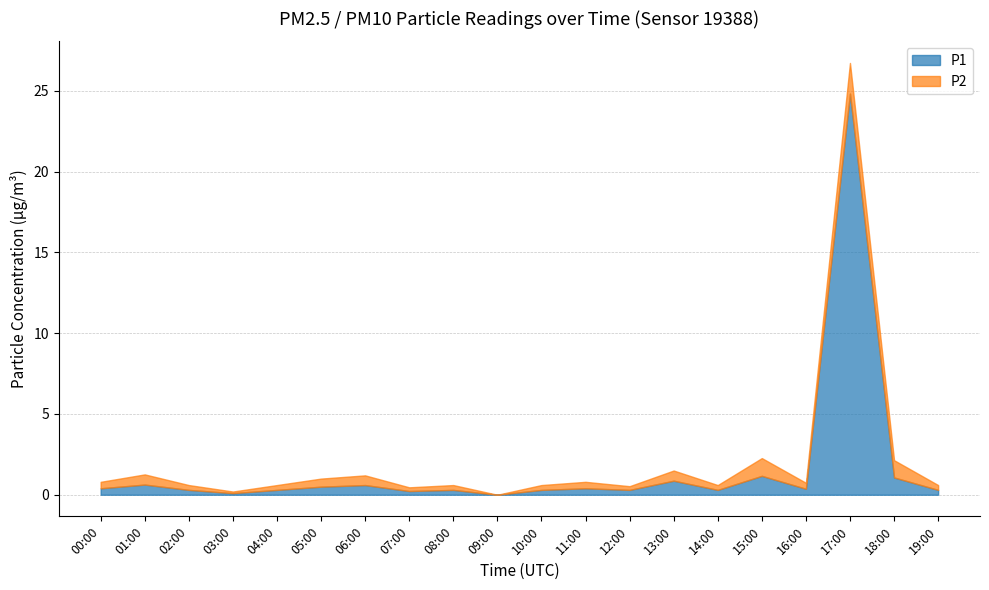

In P1, how many points are higher than both neighbors (excluding endpoints)?

7